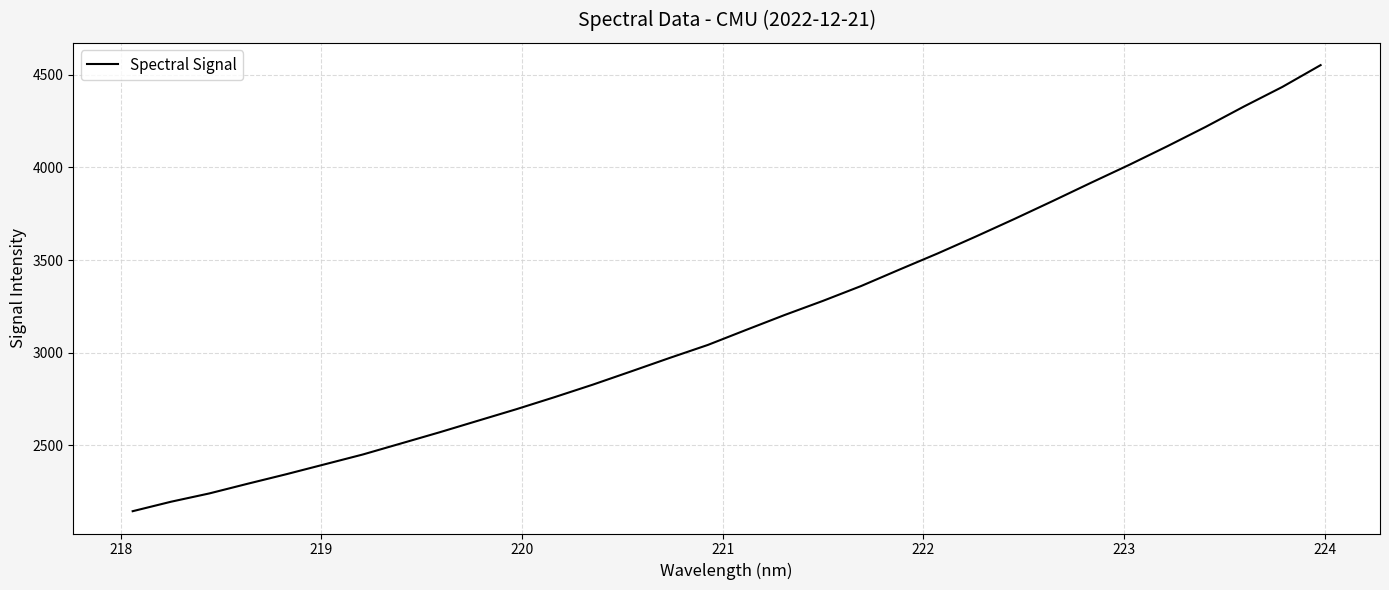

What is the difference between the maximum and minimum values?

2406.7